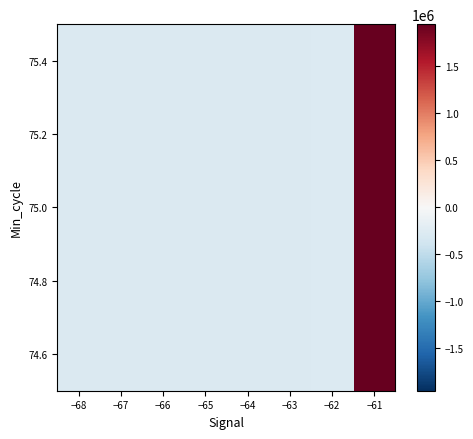

True or false: the data shows -272656.3 at −63.

True